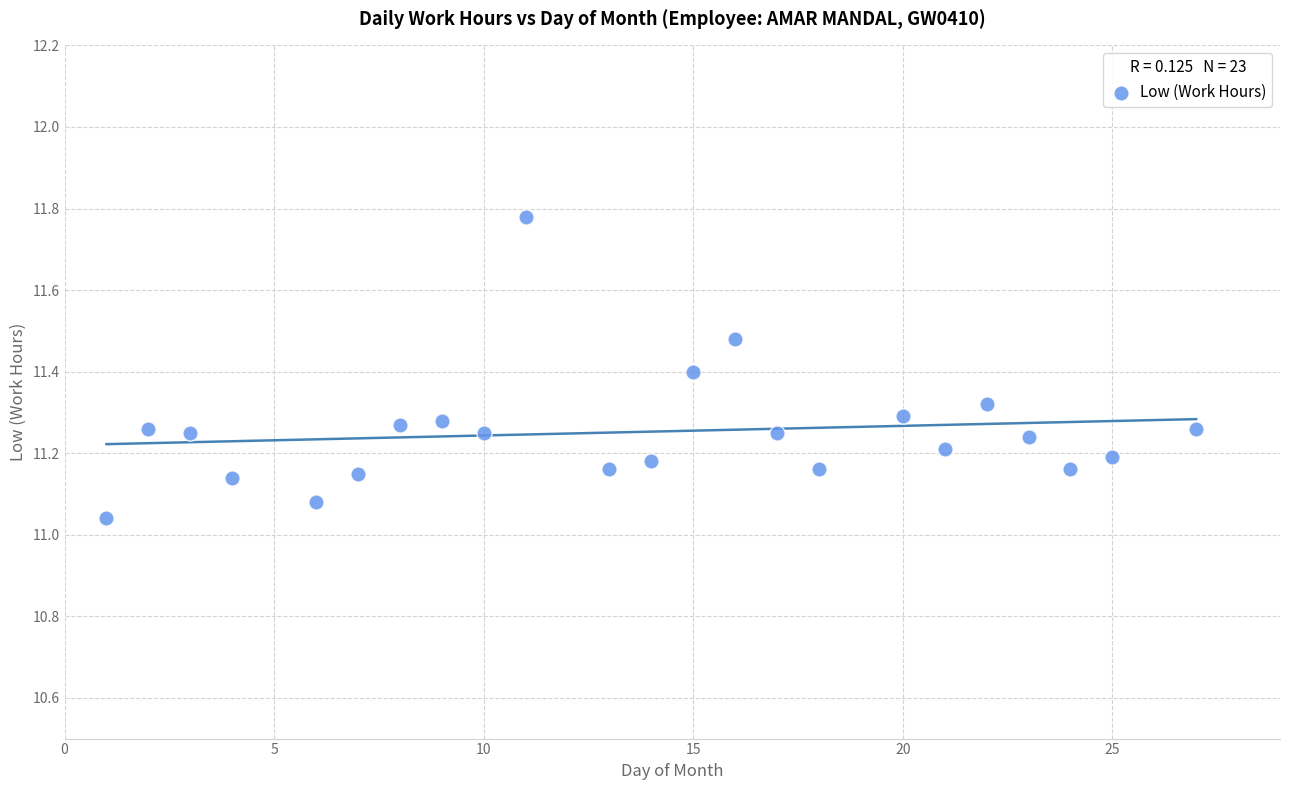

What is the range of Y values (max minus min)?

0.7